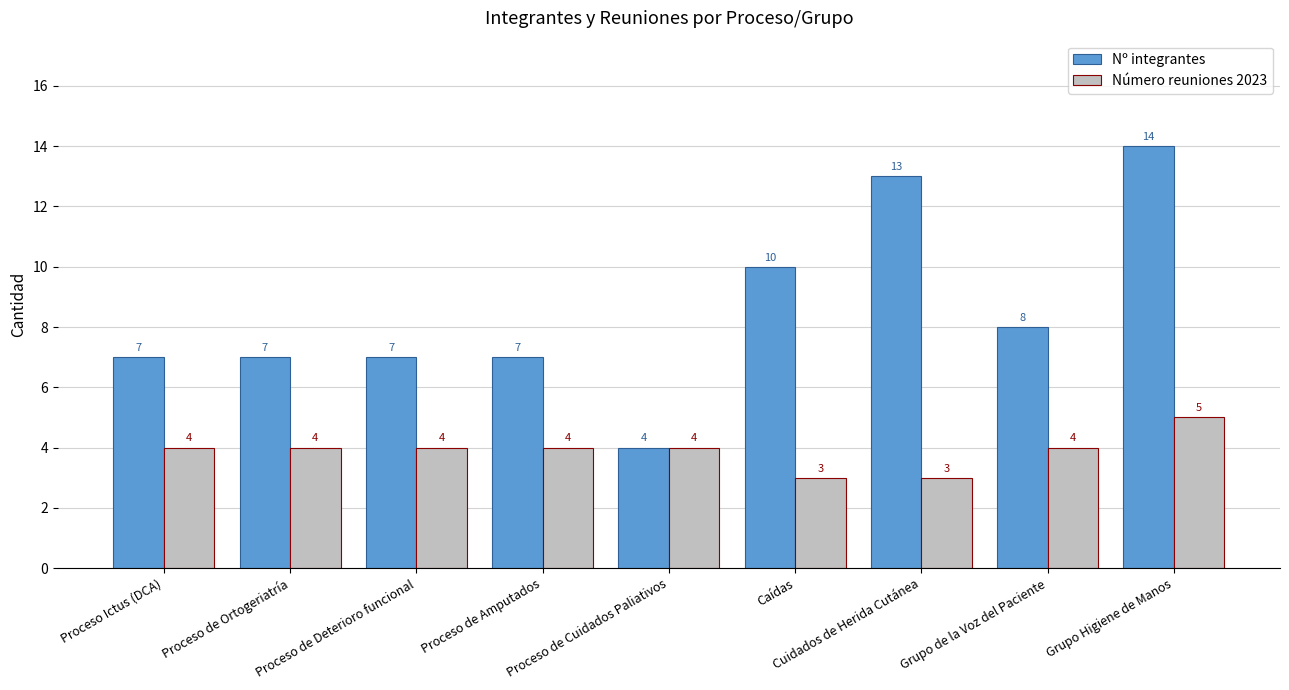

Rank the series by their maximum value, from highest to lowest.

Nº integrantes, Número reuniones 2023